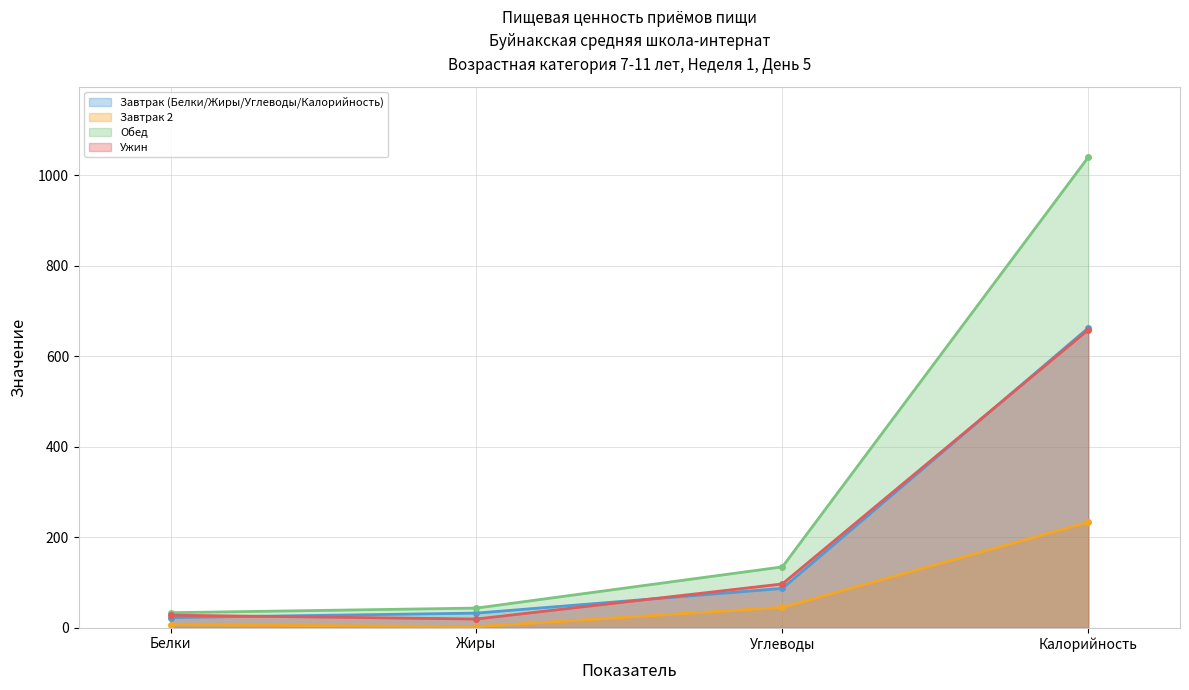

Reading left to right, what are all the values shown in this chart?

Завтрак (Белки/Жиры/Углеводы/Калорийность): 22.3	32.2	86.7	662.3
Завтрак 2: 6.6	2.3	44.9	233.0
Обед: 33.1	43.3	134.3	1039.7
Ужин: 27.6	19.1	96.7	658.3